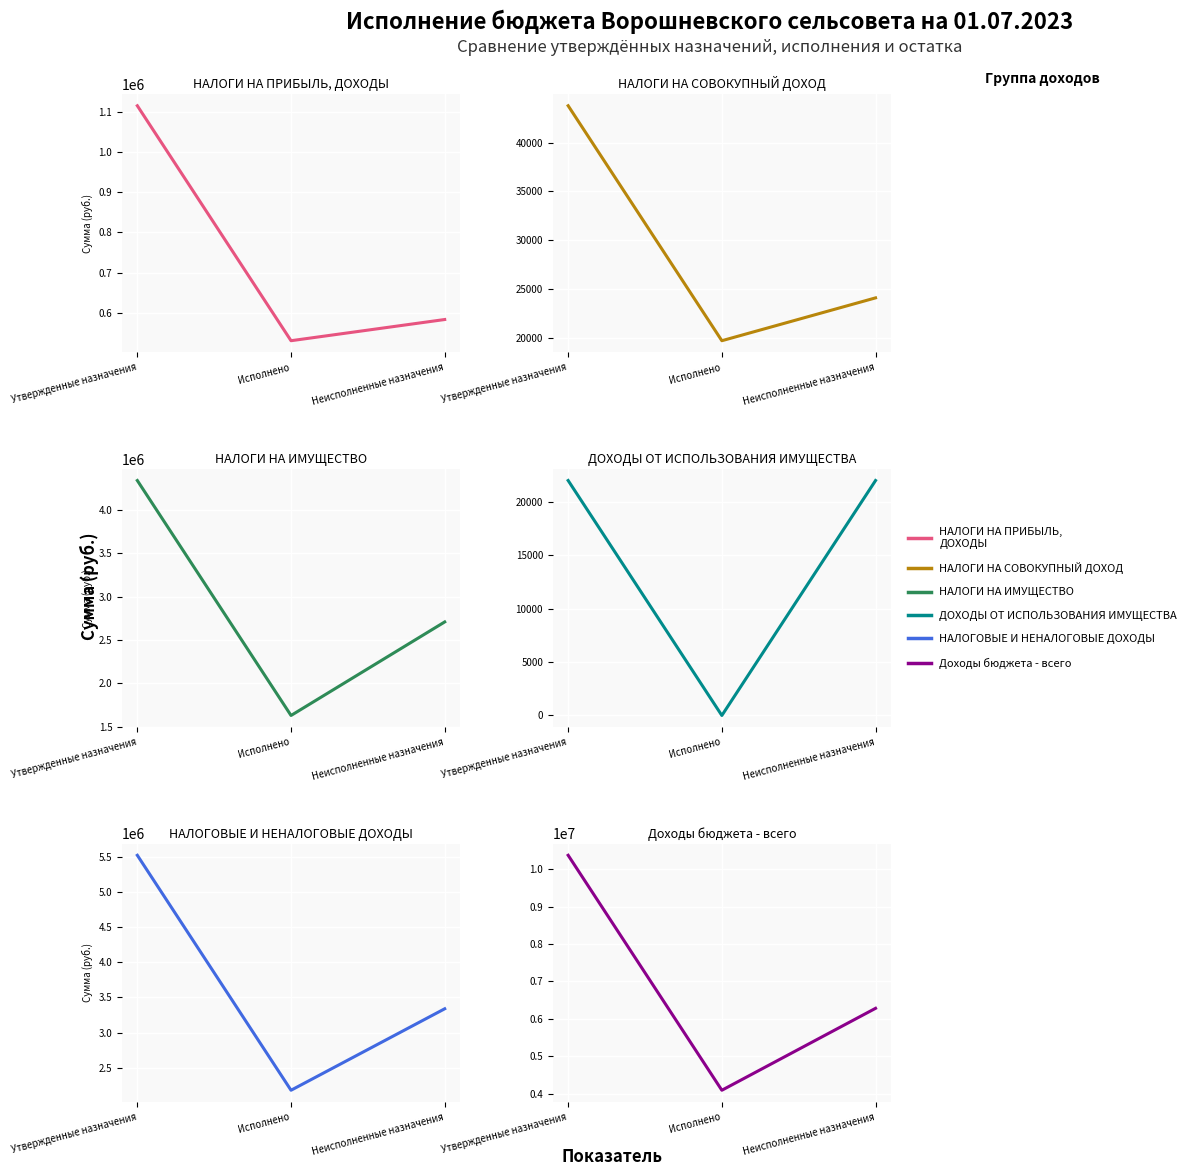

What is the value of the Доходы бюджета - всего point at the 2nd from the left?

4089663.6